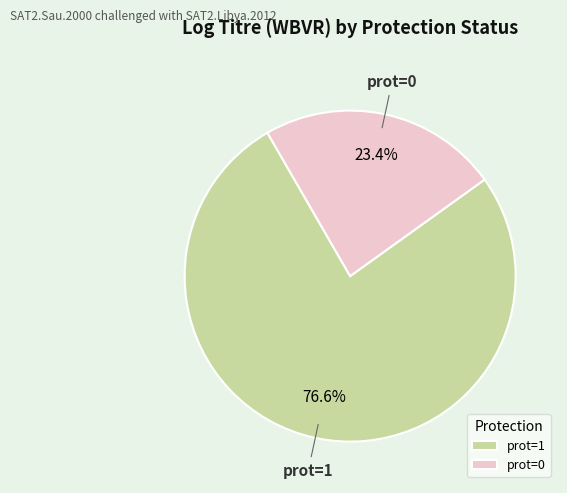

To the nearest percent, what percentage of the pie is prot=1?

77%